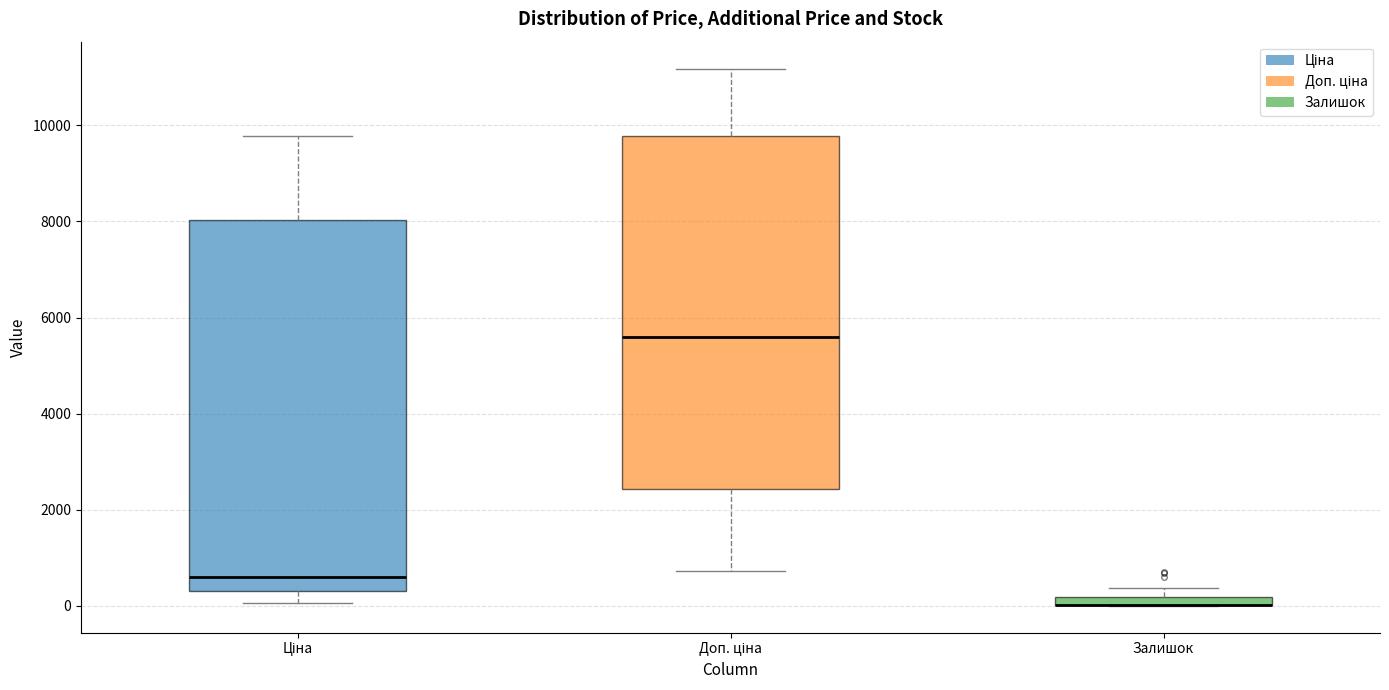

Comparing the boxes themselves (not the whiskers), which one is the tallest?

Ціна